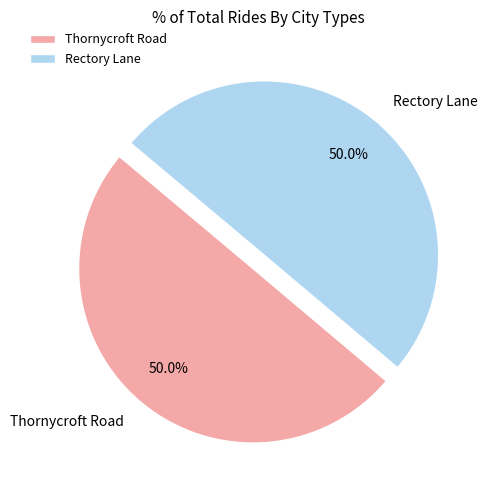

How many slices are in this pie chart?

2